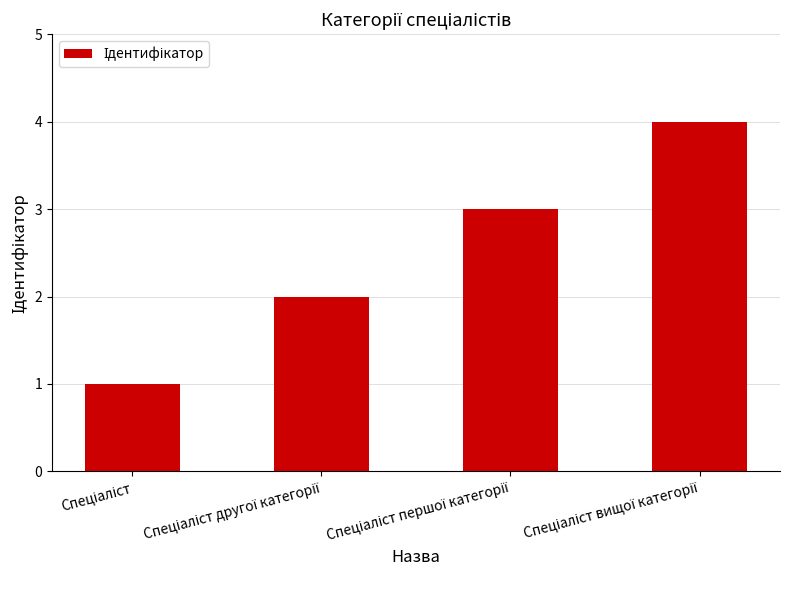

What is the smallest value displayed?

1